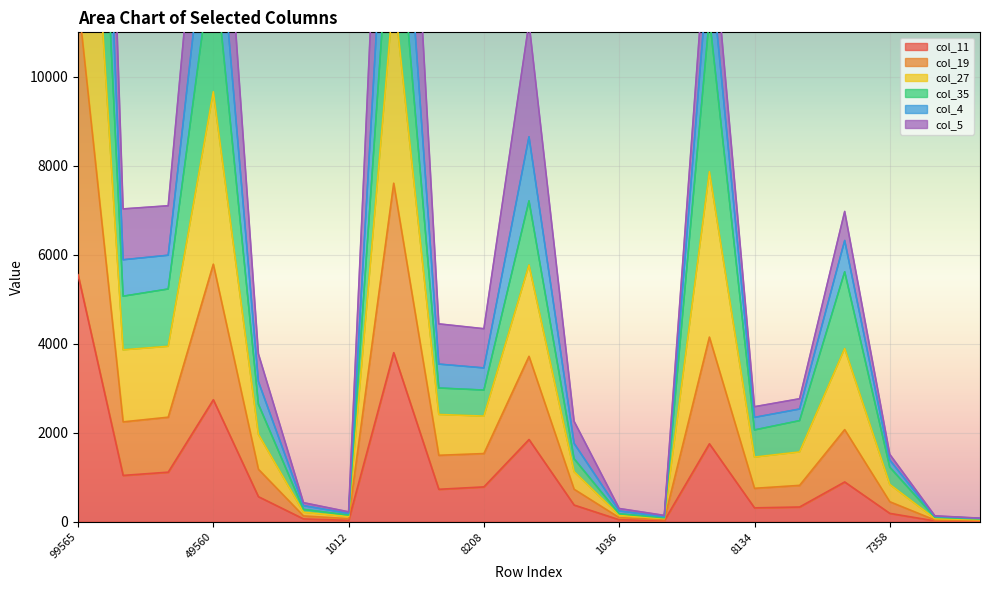

What is the greatest value displayed?

36747